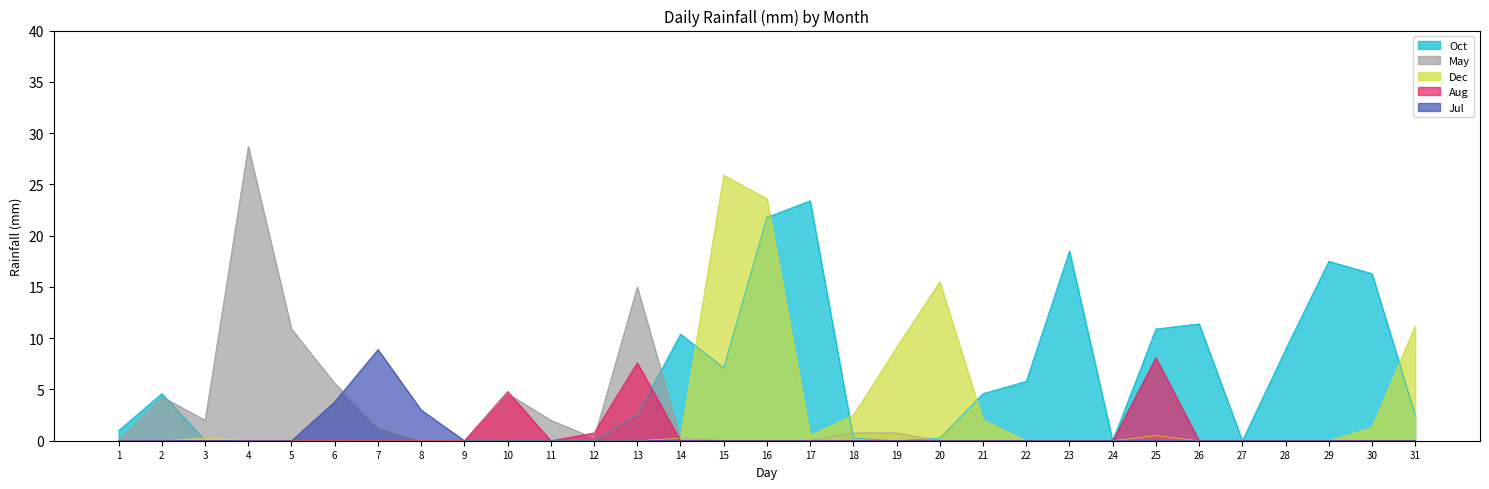

What is the sum of all Aug values?

21.3